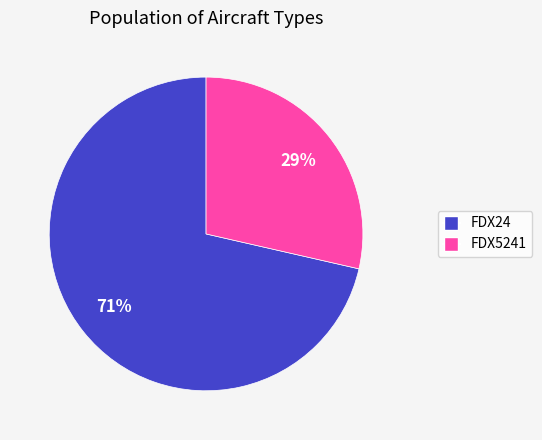

What is the ratio of the value at FDX5241 to the value at FDX24?

0.4